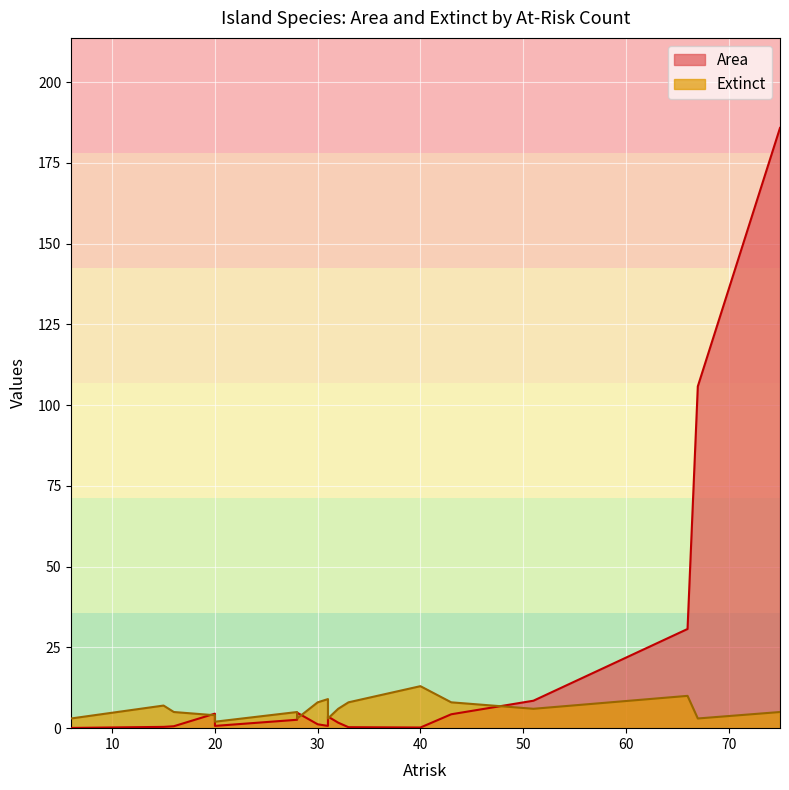

What is the value of the Area point at the 10th from the left?

1.7